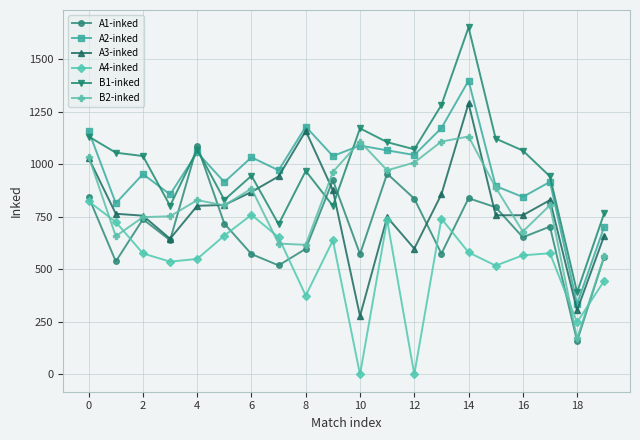

What is the maximum value shown in the chart?

1653